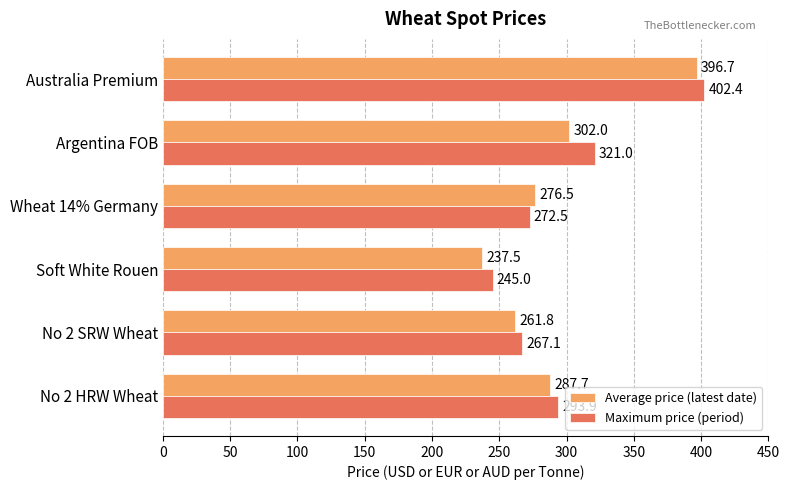

At how many categories does at least one series exceed 293?

3